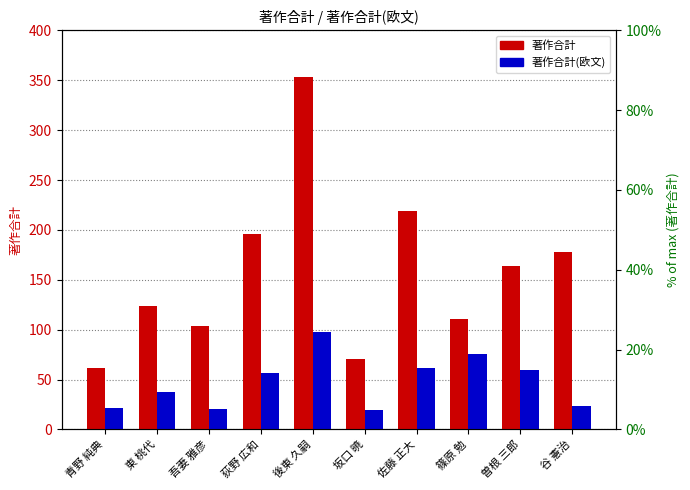

What is the difference between the highest and lowest values at 東 桃代?

86